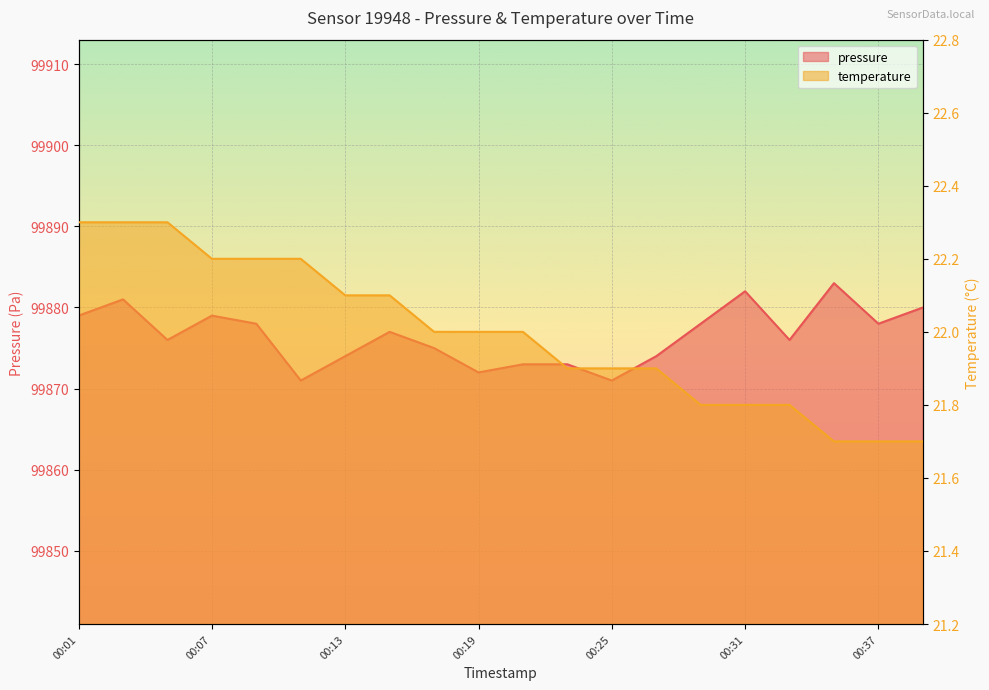

List the series in order of their peak value, lowest first.

temperature, pressure